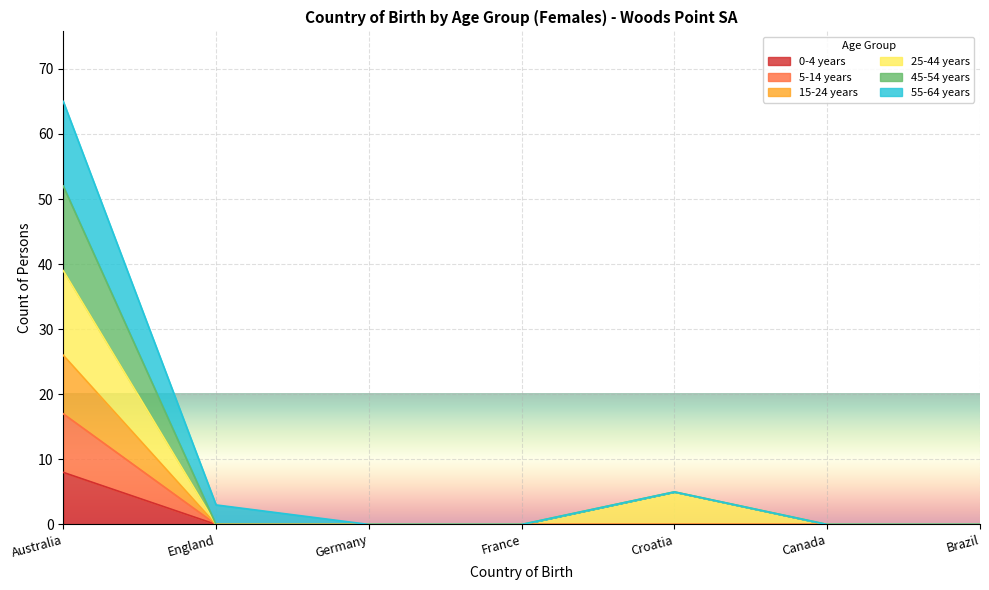

Does the chart display data point markers on the line(s)?

No